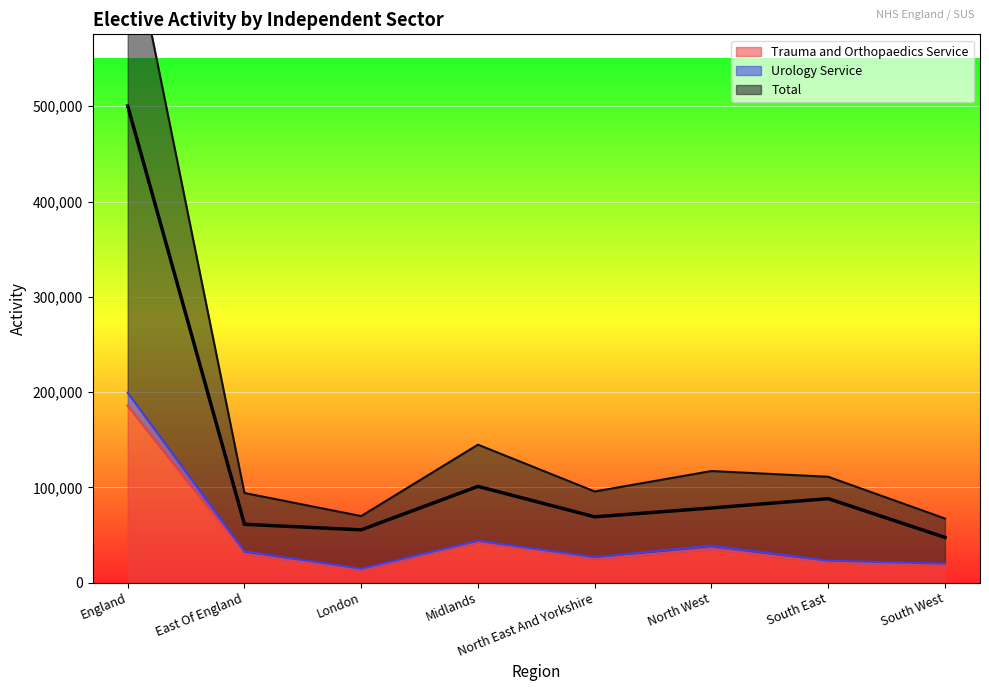

Reading right to left, extract all data points from this chart.

Trauma and Orthopaedics Service: South West=18715	South East=21205	North West=35000	North East And Yorkshire=24990	Midlands=42240	London=13380	East Of England=30120	England=185650
Urology Service: South West=19810	South East=22965	North West=38790	North East And Yorkshire=26600	Midlands=43815	London=14450	East Of England=32835	England=199265
Total: South West=47430	South East=88110	North West=78315	North East And Yorkshire=69035	Midlands=100960	London=55365	East Of England=61215	England=500420